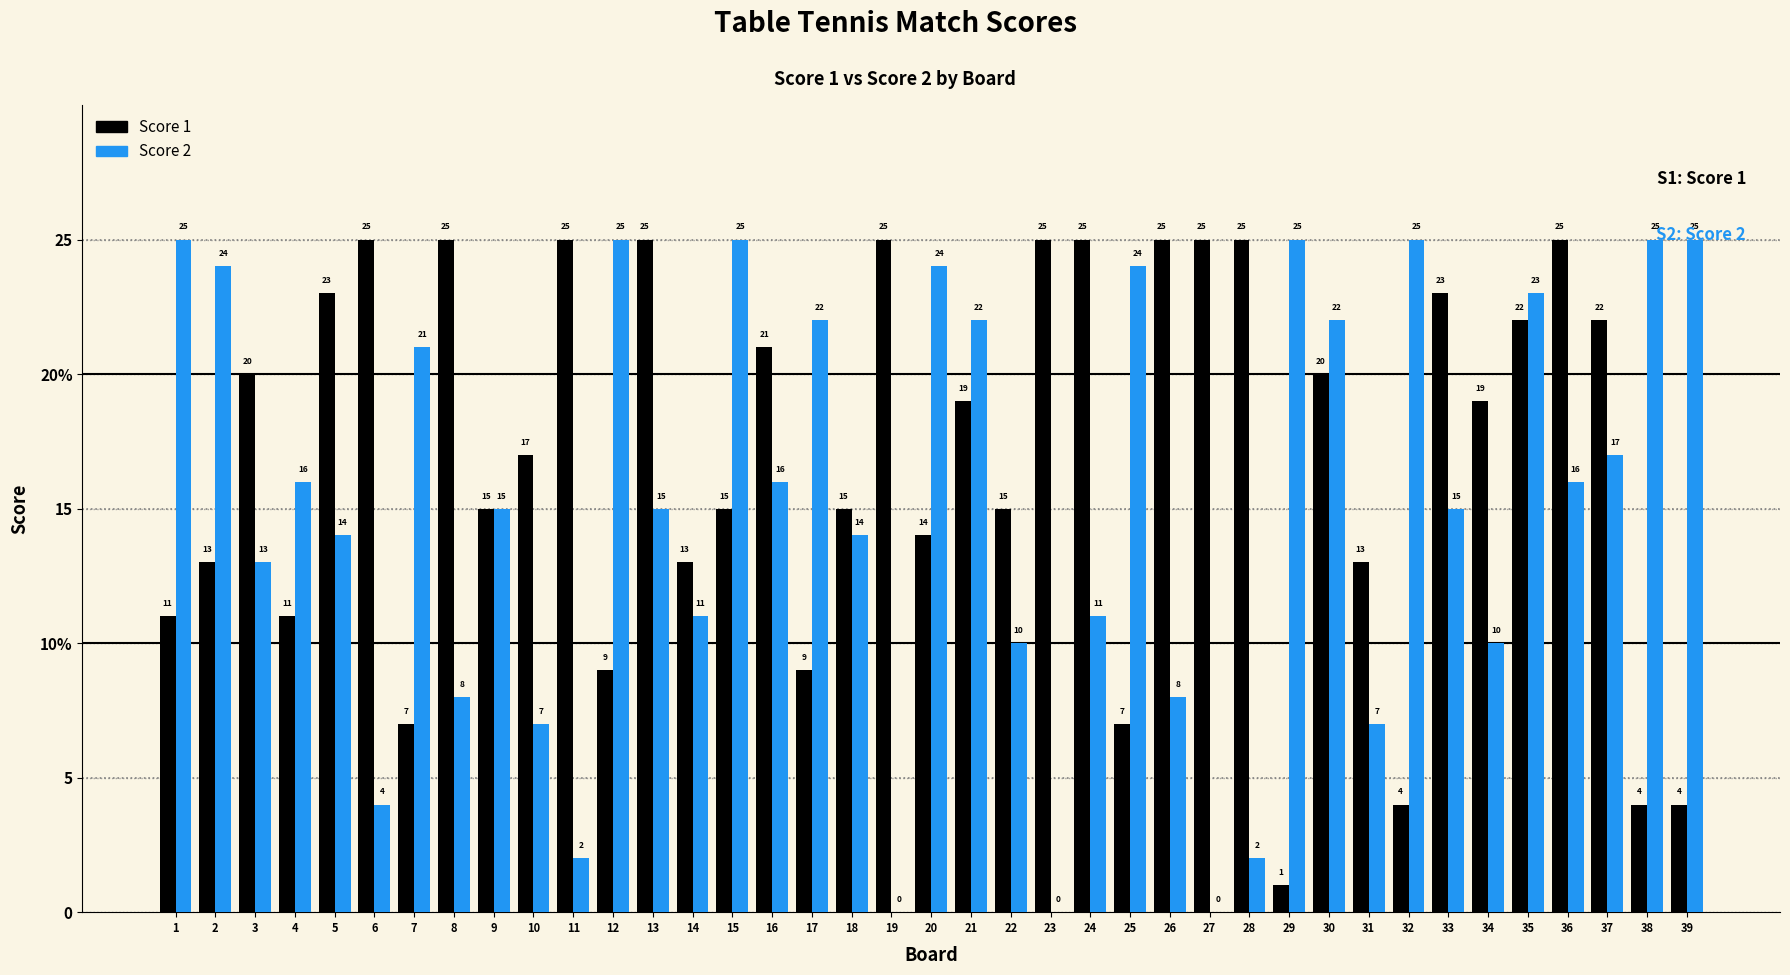

What is the total value across all series at 22?

25